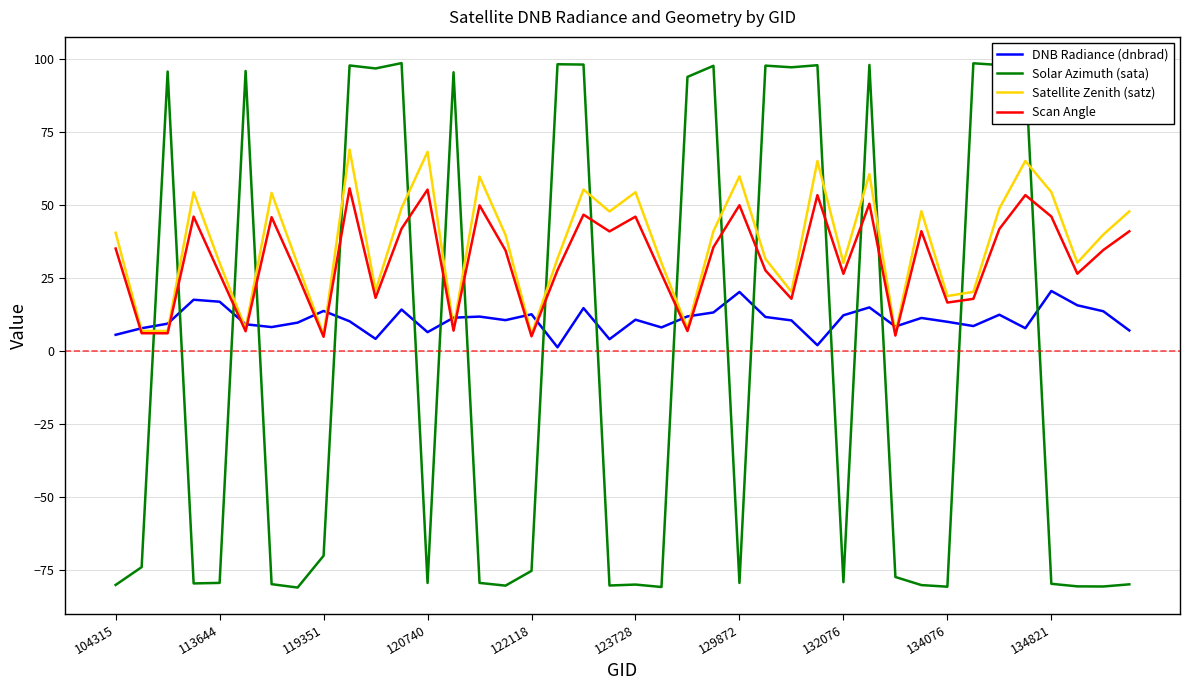

After their last crossing, which series has the higher values: Solar Azimuth (sata) or DNB Radiance (dnbrad)?

DNB Radiance (dnbrad)